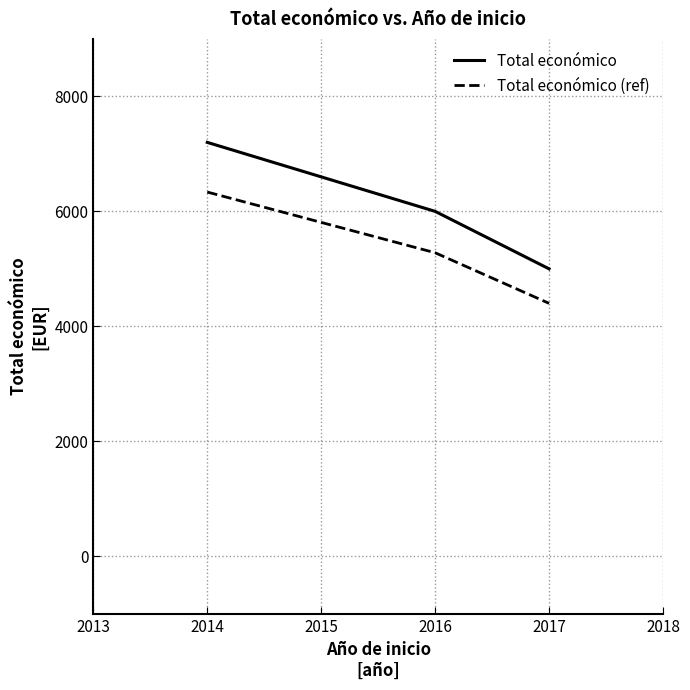

What are all the series names shown in the legend?

Total económico, Total económico (ref)